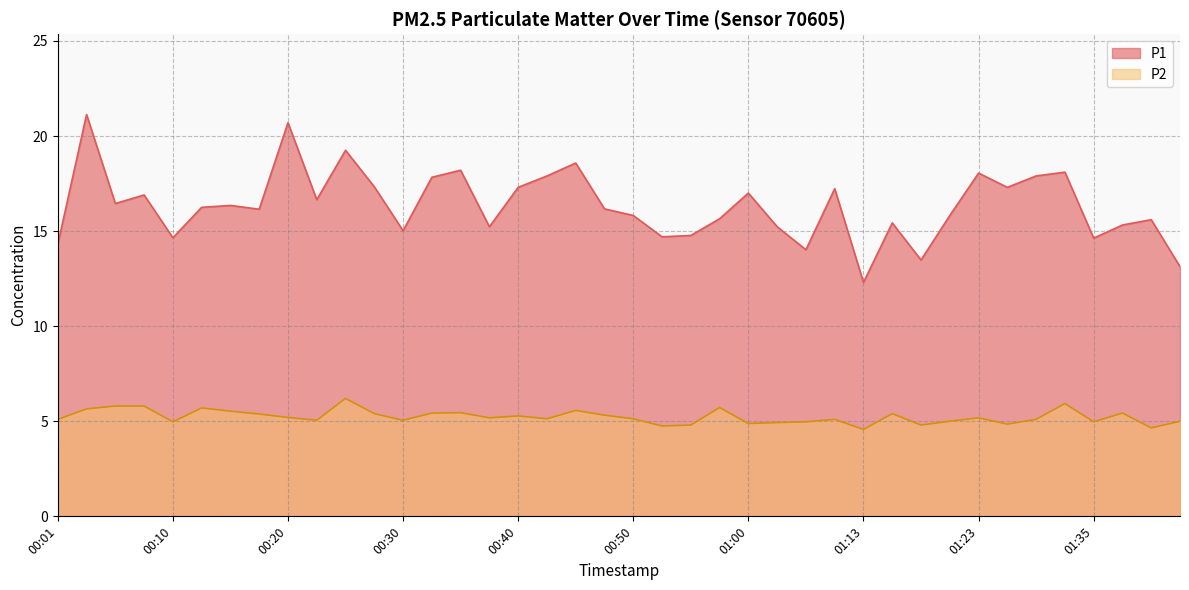

Does the chart display data point markers on the line(s)?

No